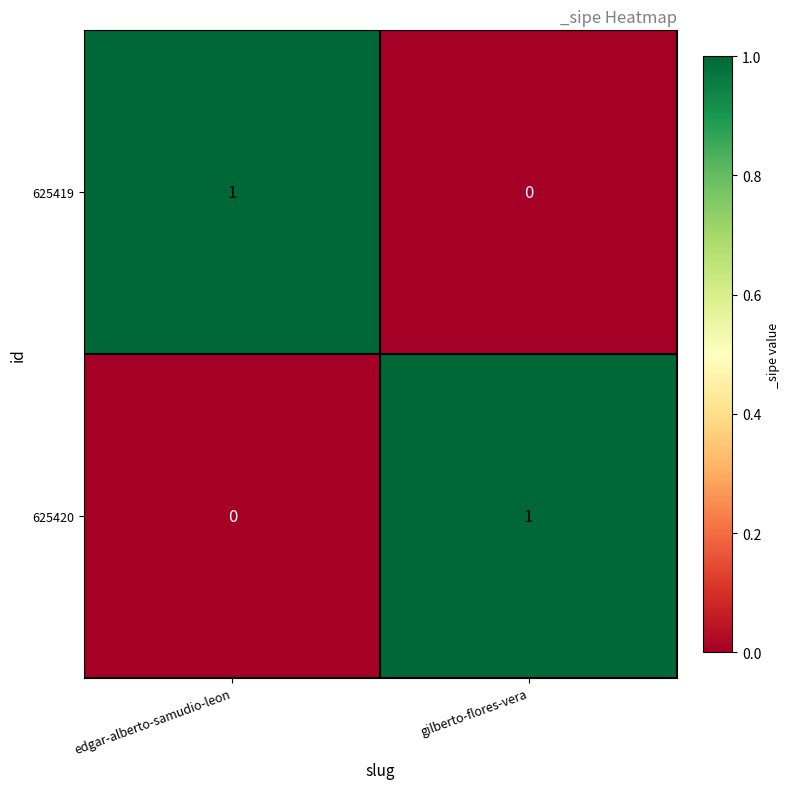

What is the spread (max minus min) of values at edgar-alberto-samudio-leon?

1